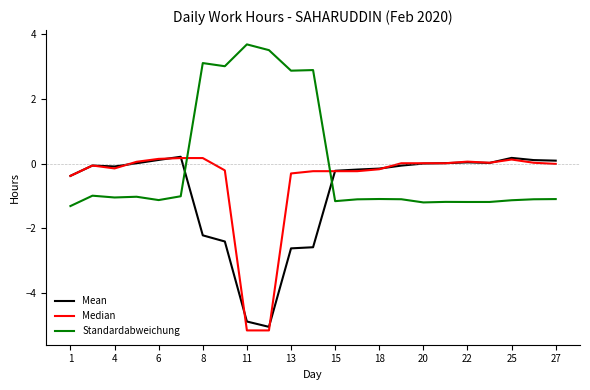

Which series has the largest total across all categories?

Standardabweichung